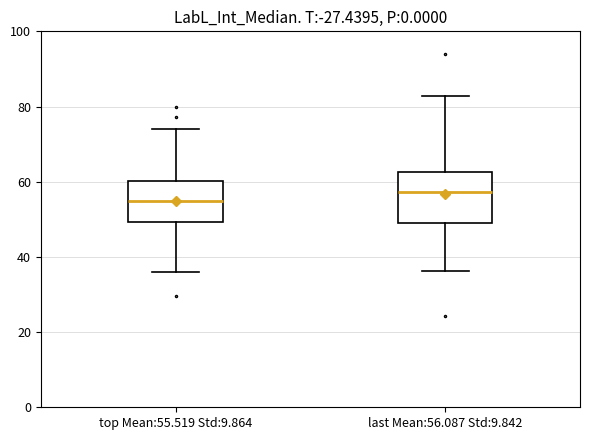

Reading left to right, read every box against the y-axis: the position of its median line, the range the box covers, and the ends of its whiskers. The values are not printed on the chart, so give them approximately, as read against the axis.

top Mean:55.519 Std:9.864: median 54, box 50 to 60, whiskers 36 to 74
last Mean:56.087 Std:9.842: median 58, box 50 to 62, whiskers 36 to 82